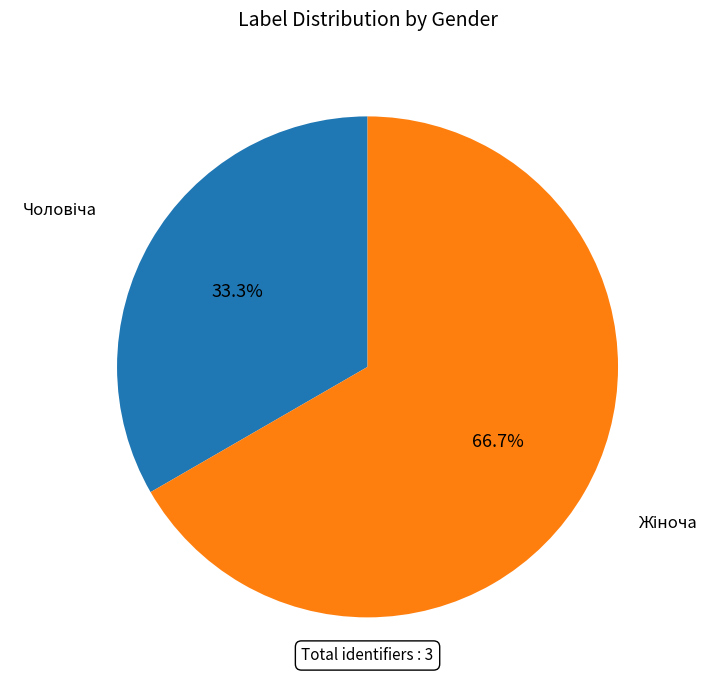

Does any single category account for the majority?

Yes